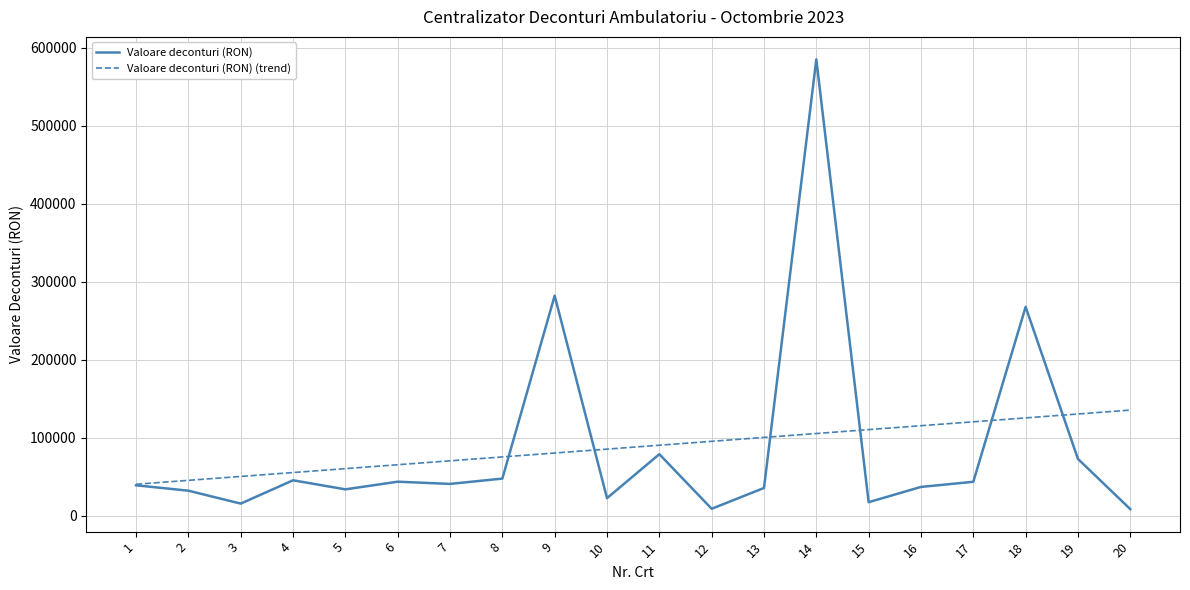

List the series in order of their peak value, highest first.

Valoare deconturi (RON), Valoare deconturi (RON) (trend)